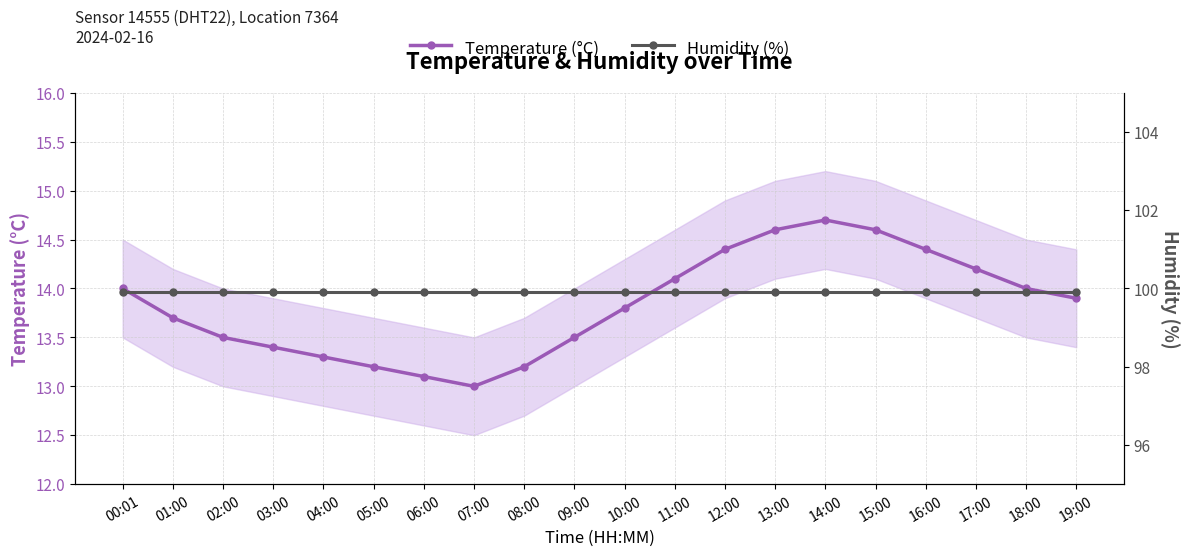

Reading left to right, transcribe all the data shown in this chart.

Temperature (°C): 00:01=14.0	01:00=13.7	02:00=13.5	03:00=13.4	04:00=13.3	05:00=13.2	06:00=13.1	07:00=13.0	08:00=13.2	09:00=13.5	10:00=13.8	11:00=14.1	12:00=14.4	13:00=14.6	14:00=14.7	15:00=14.6	16:00=14.4	17:00=14.2	18:00=14.0	19:00=13.9
Humidity (%): 00:01=99.9	01:00=99.9	02:00=99.9	03:00=99.9	04:00=99.9	05:00=99.9	06:00=99.9	07:00=99.9	08:00=99.9	09:00=99.9	10:00=99.9	11:00=99.9	12:00=99.9	13:00=99.9	14:00=99.9	15:00=99.9	16:00=99.9	17:00=99.9	18:00=99.9	19:00=99.9